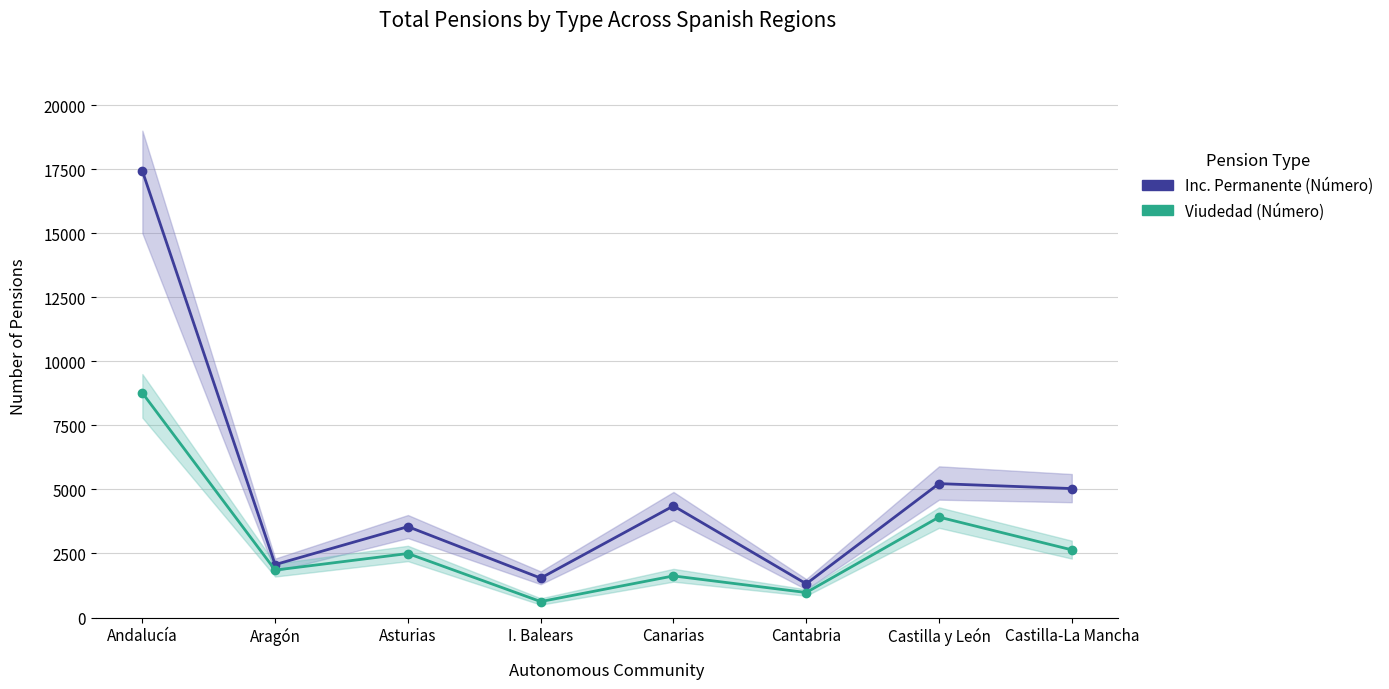

Reading right to left, transcribe all the data shown in this chart.

Inc. Permanente (Número): 5033	5226	1316	4356	1538	3547	2066	17427
Viudedad (Número): 2641	3919	976	1624	623	2498	1851	8765